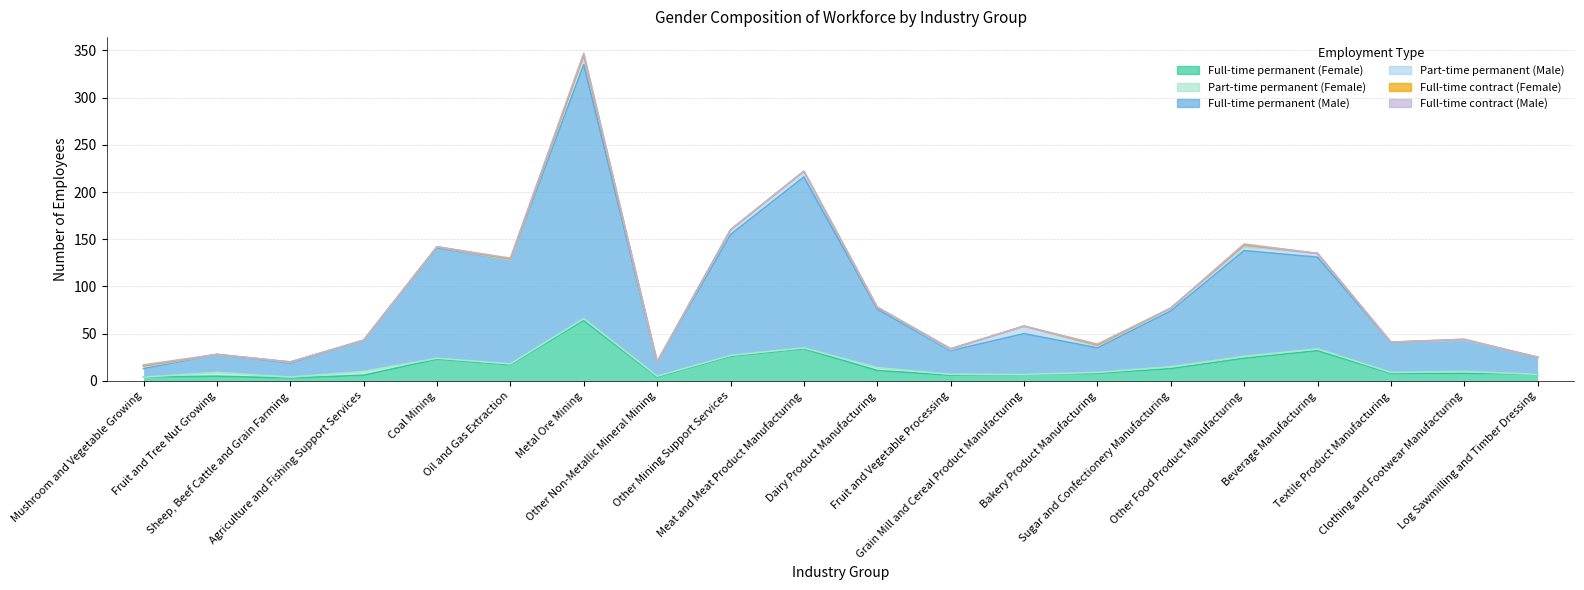

True or false: Full-time contract (Female) and Full-time permanent (Female) intersect in this chart.

False